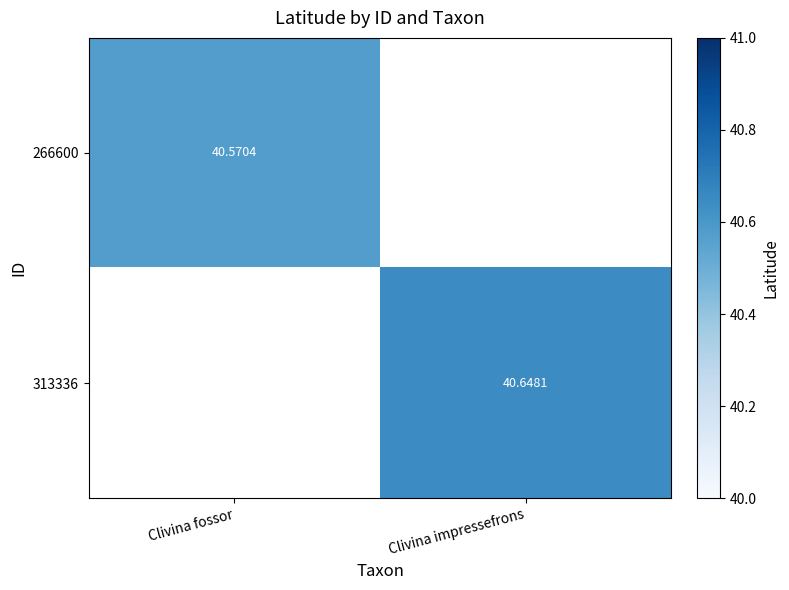

How many values in the 313336 series exceed 40?

1